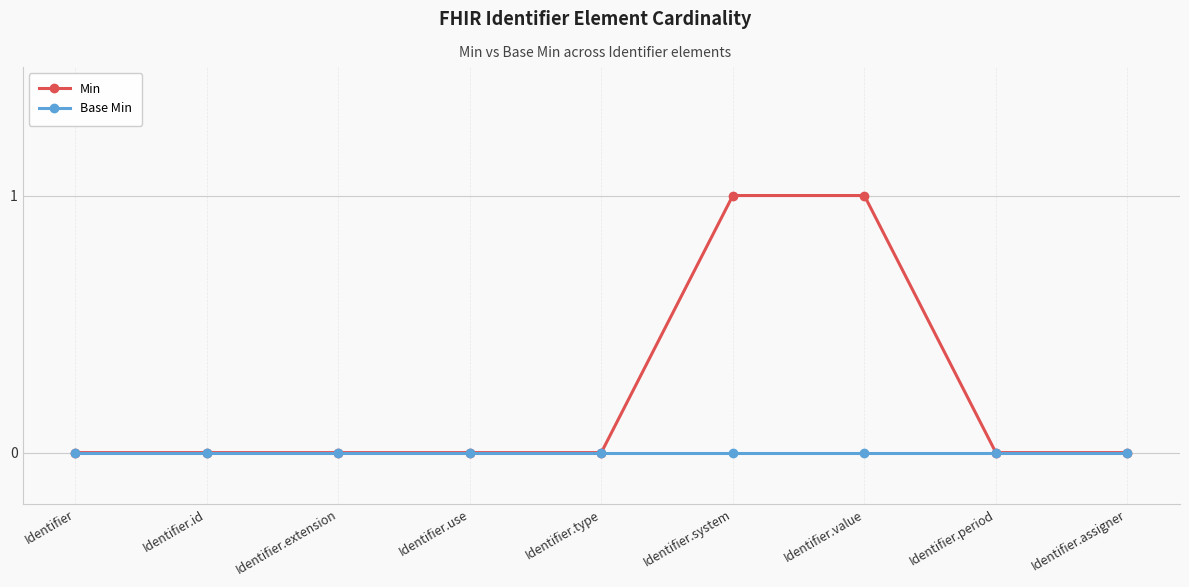

Rank the series by their maximum value, from highest to lowest.

Min, Base Min